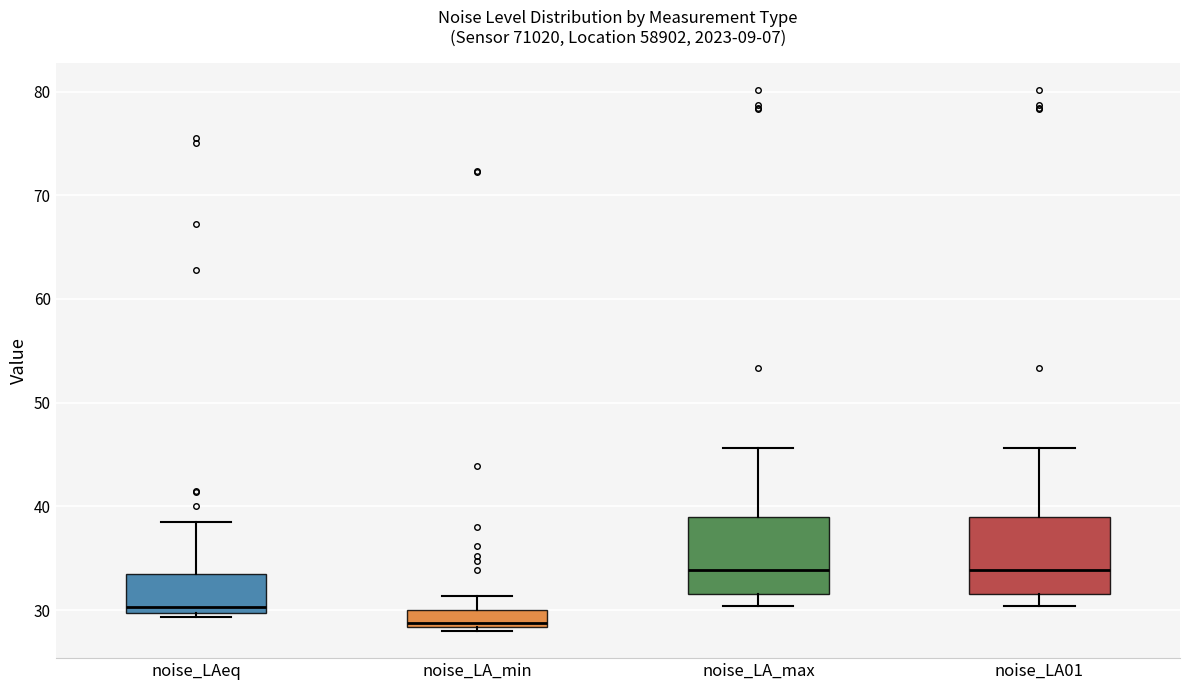

Reading left to right, read every box against the y-axis: the position of its median line, the range the box covers, and the ends of its whiskers. The values are not printed on the chart, so give them approximately, as read against the axis.

noise_LAeq: median 30 (just above the box's lower edge), box 30 to 33, whiskers 29 to 38
noise_LA_min: median 29, box 28 to 30, whiskers 28 (just below the box's lower edge) to 31
noise_LA_max: median 34, box 32 to 39, whiskers 30 to 46
noise_LA01: median 34, box 32 to 39, whiskers 30 to 46